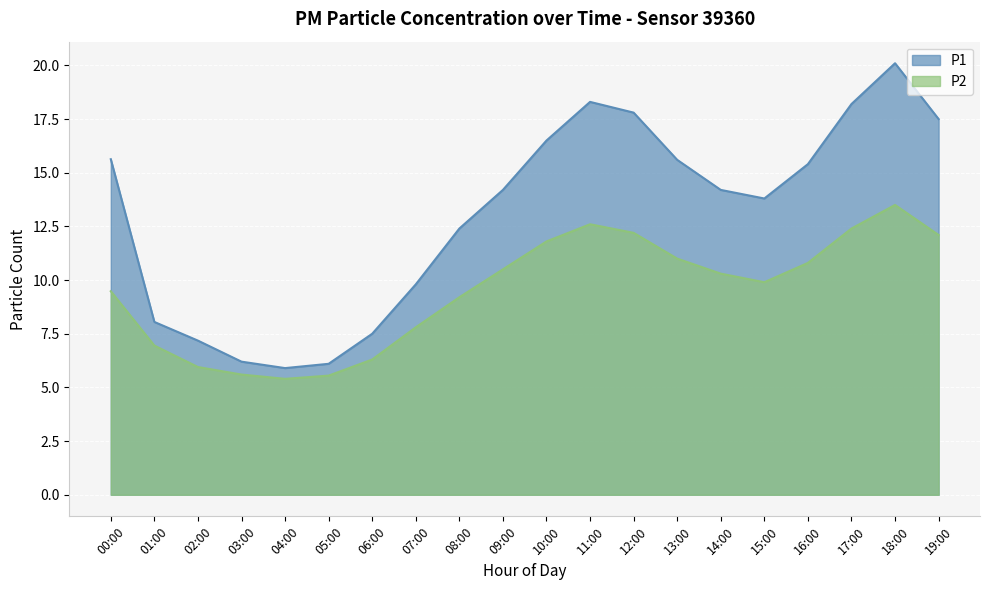

True or false: P2 and P1 cross at least once.

False